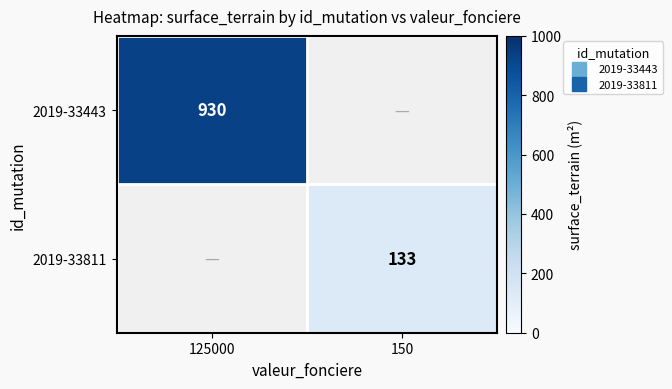

What is the maximum value shown in the chart?

930.0